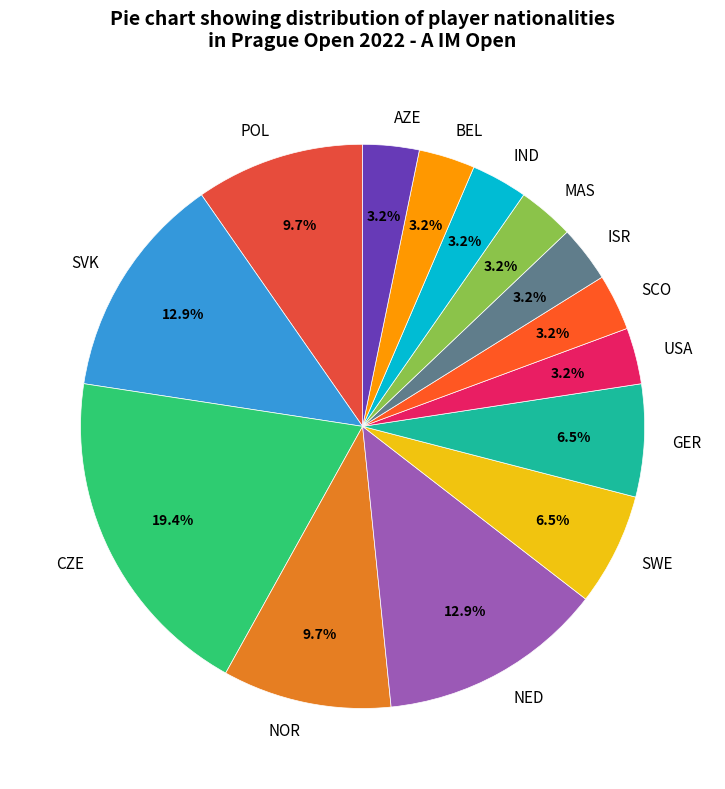

What percentage do SVK and NOR together represent?

22.6%